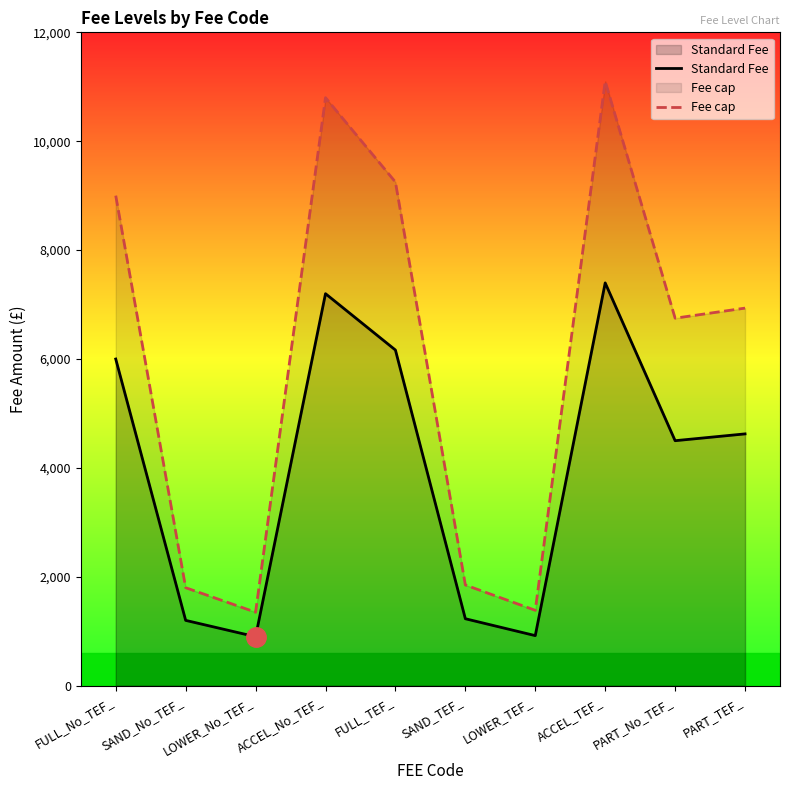

What position from the right is PART_TEF_?

1